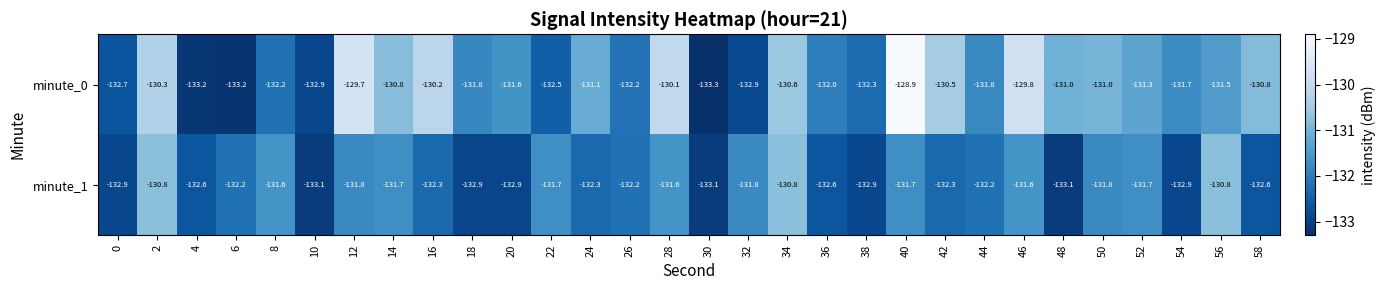

What is the minimum value shown in the chart?

-133.3